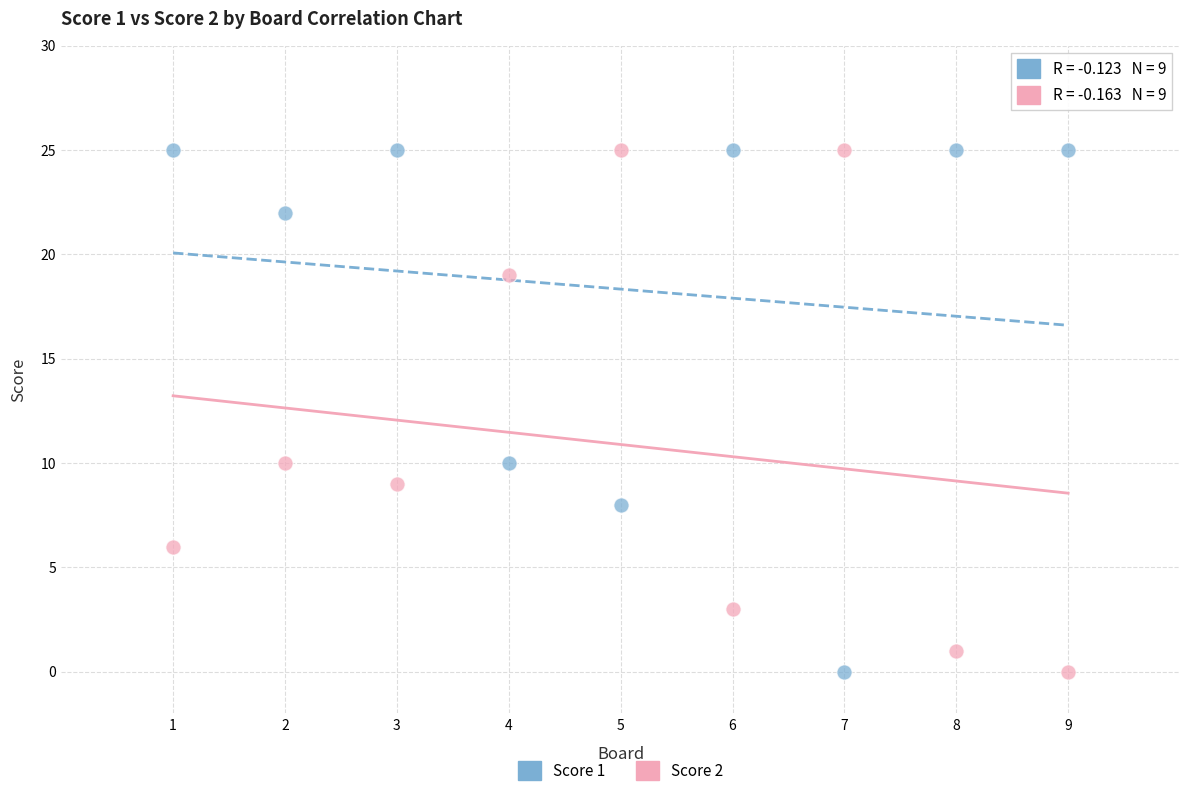

What is the X range (max minus min) for the scatter plot?

8